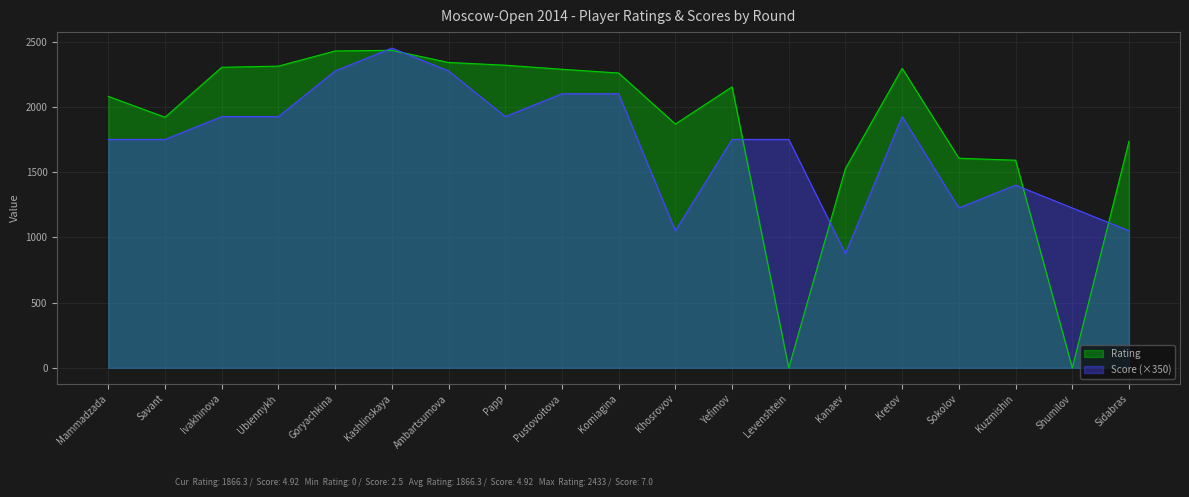

Reading left to right, extract all data points from this chart.

Rating: 2080	1920	2303	2312	2428	2433	2340	2319	2288	2259	1868	2153	0	1528	2295	1606	1591	0	1736
Score: 1750	1750	1925	1925	2275	2450	2275	1925	2100	2100	1050	1750	1750	875	1925	1225	1400	1225	1050